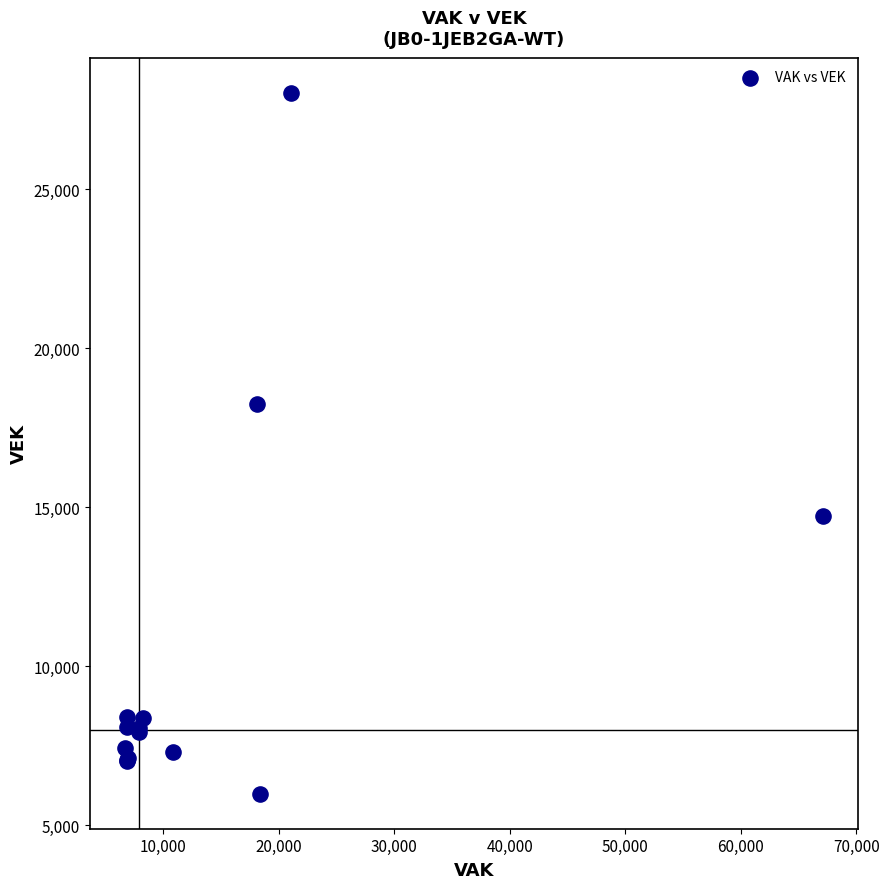

What Y value in the scatter plot is closest to 17016?

18262